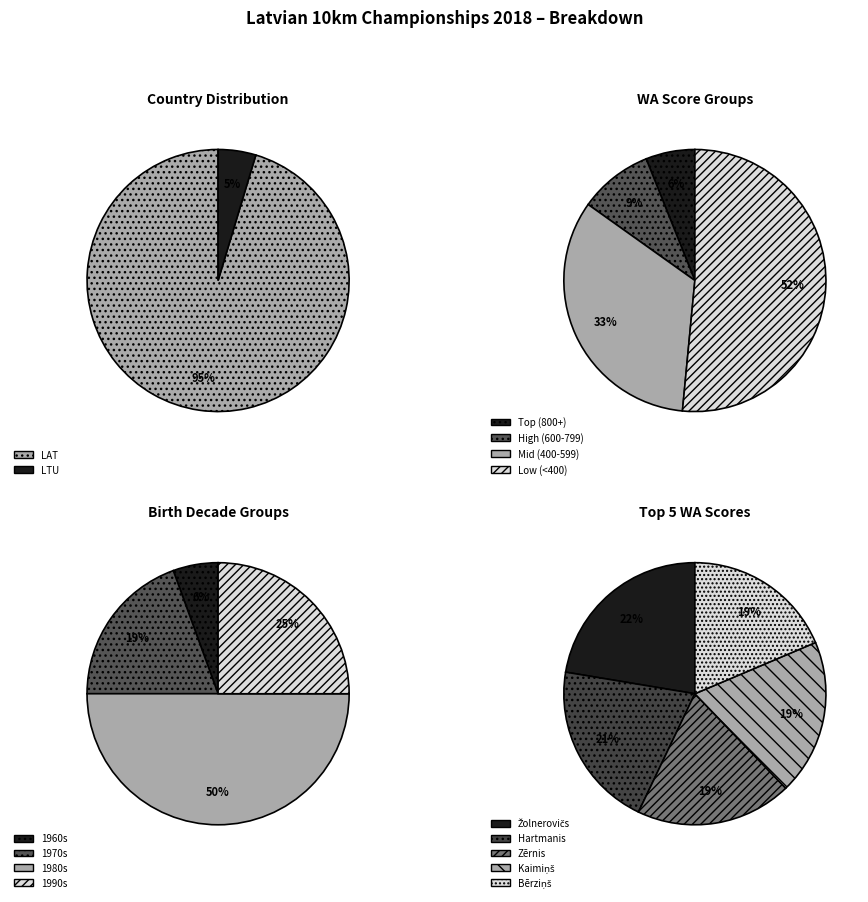

How many segments does this pie chart have?

4